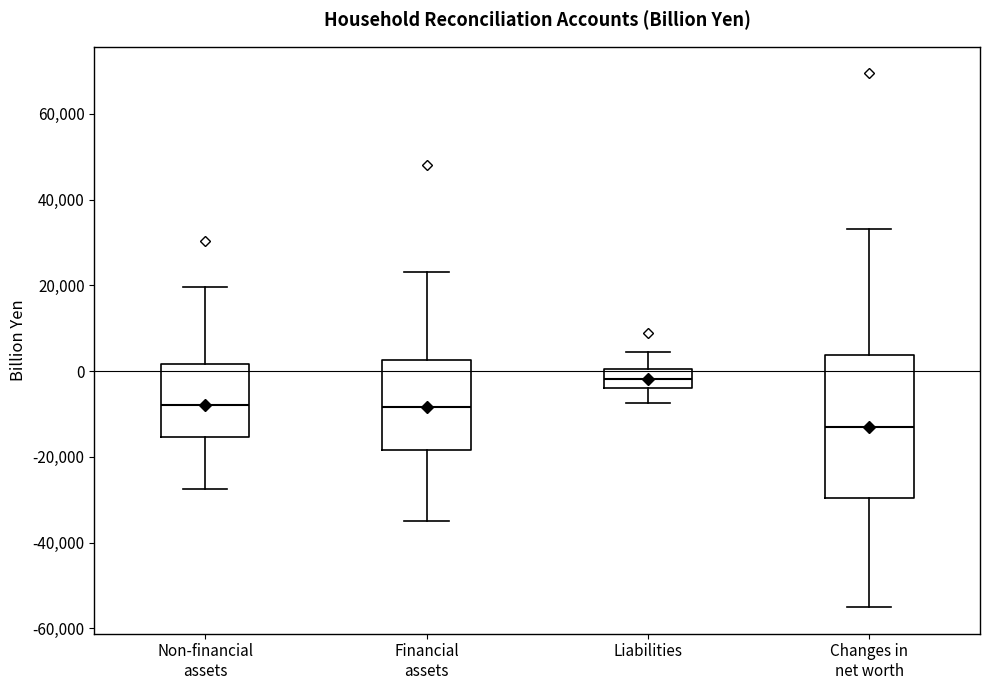

Reading left to right, transcribe this box plot: for each box, give where its median line is, the range the box spans, and where its two whiskers end, as read against the y-axis. The values are not printed on the chart, so give them approximately, as read against the axis.

Non-financial assets: median -8000, box -16000 to 2000, whiskers -28000 to 20000
Financial assets: median -8000, box -18000 to 2000, whiskers -34000 to 24000
Liabilities: median -2000, box -4000 to 0, whiskers -8000 to 4000
Changes in net worth: median -14000, box -30000 to 4000, whiskers -56000 to 34000